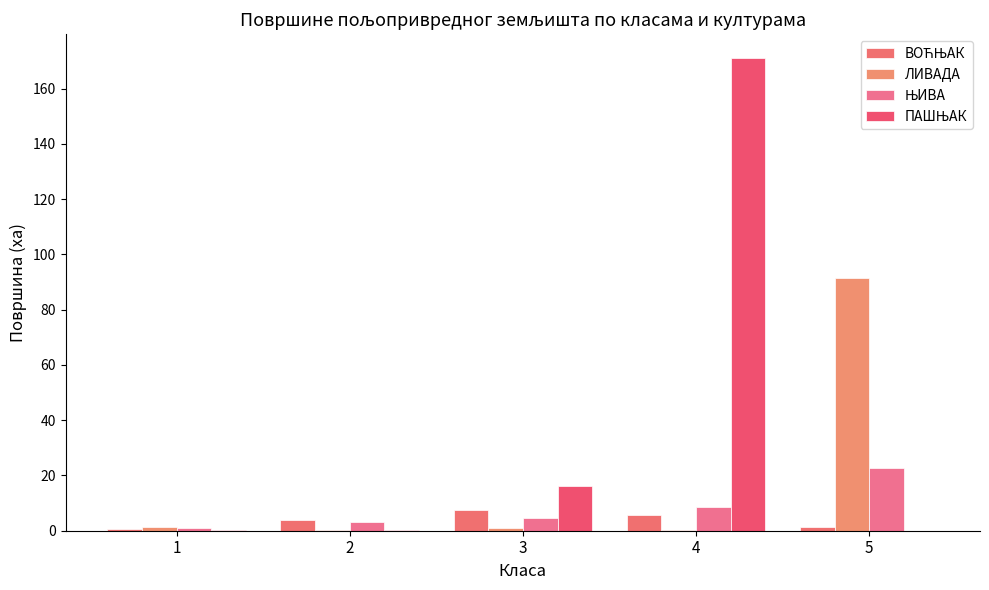

Are the bars grouped side by side (vs. stacked)?

Yes